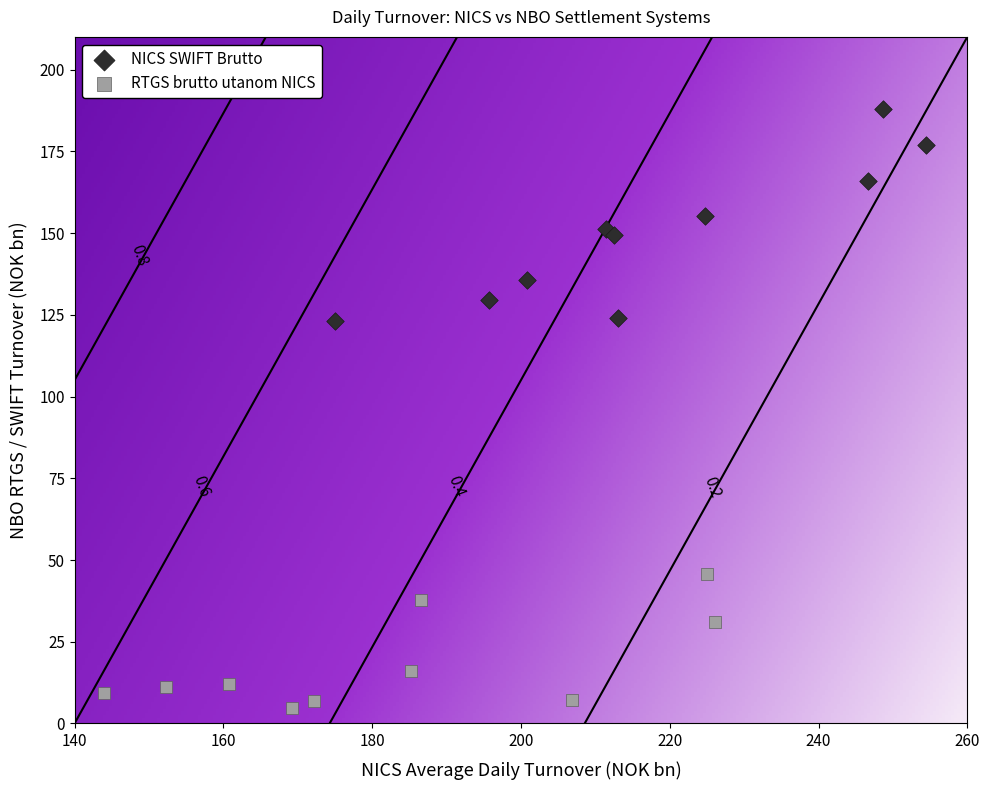

Which series has the largest Y range (max minus min)?

NICS SWIFT Brutto